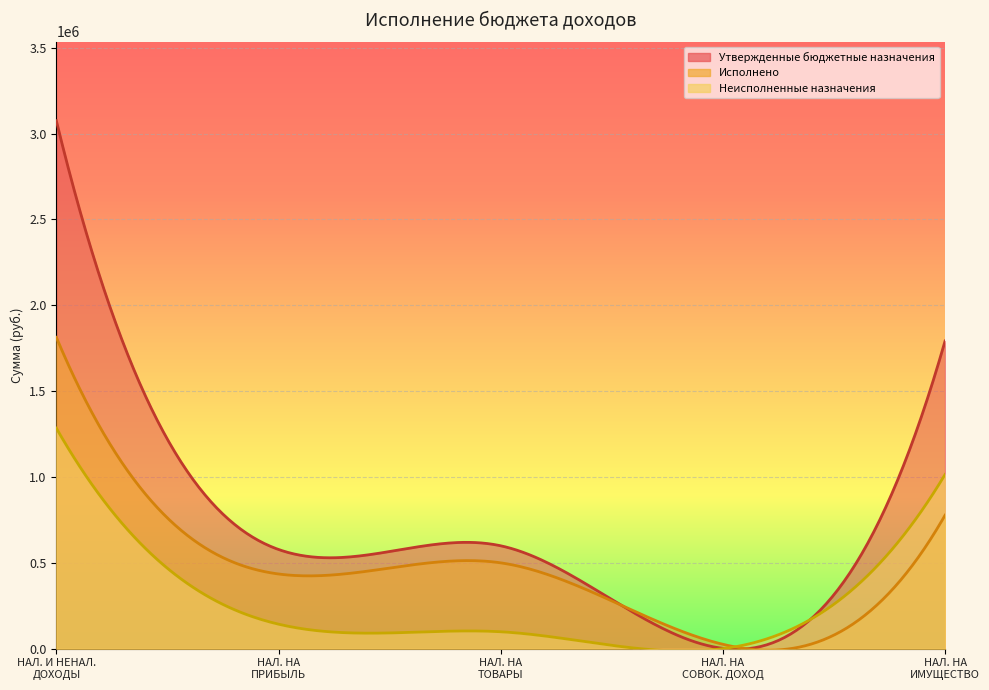

How many lines are shown in the chart?

3